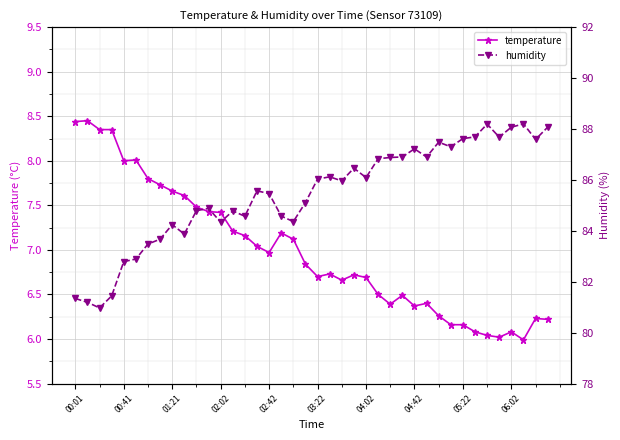

What is the spread (max minus min) of values at 11?

77.4